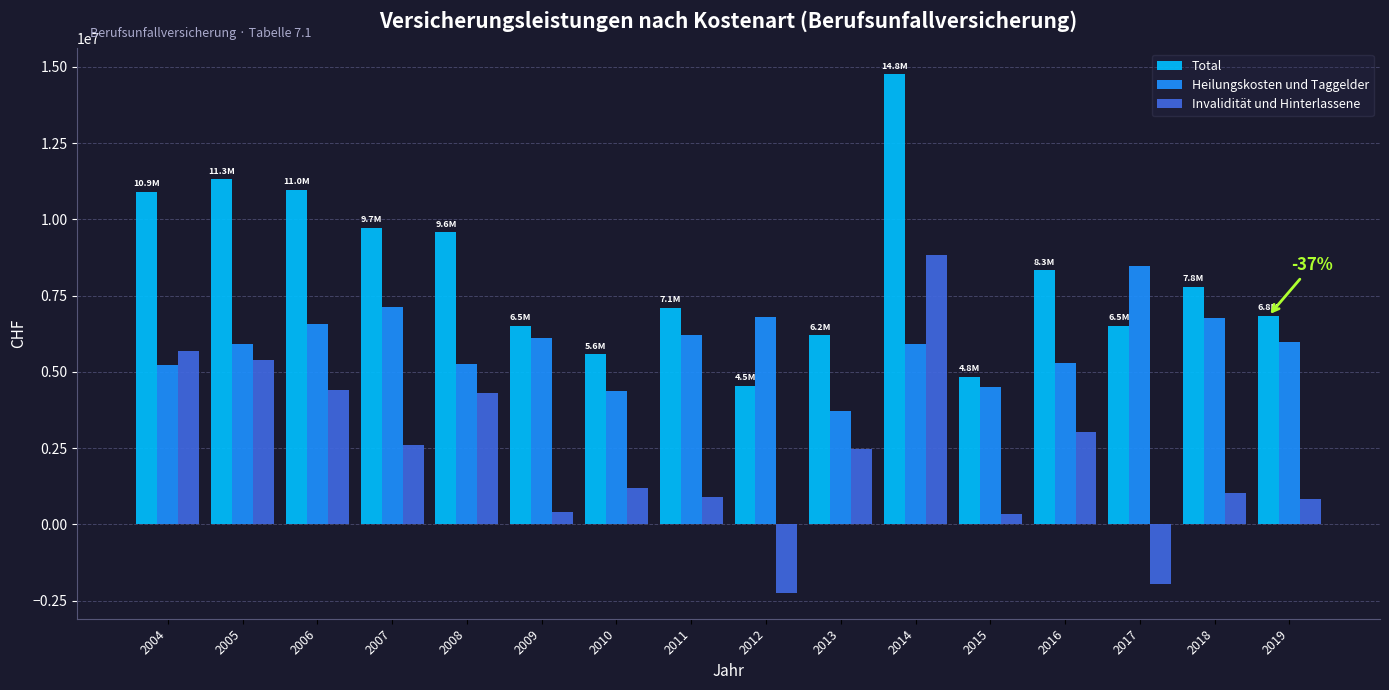

At how many categories does at least one series exceed 7251624?

9